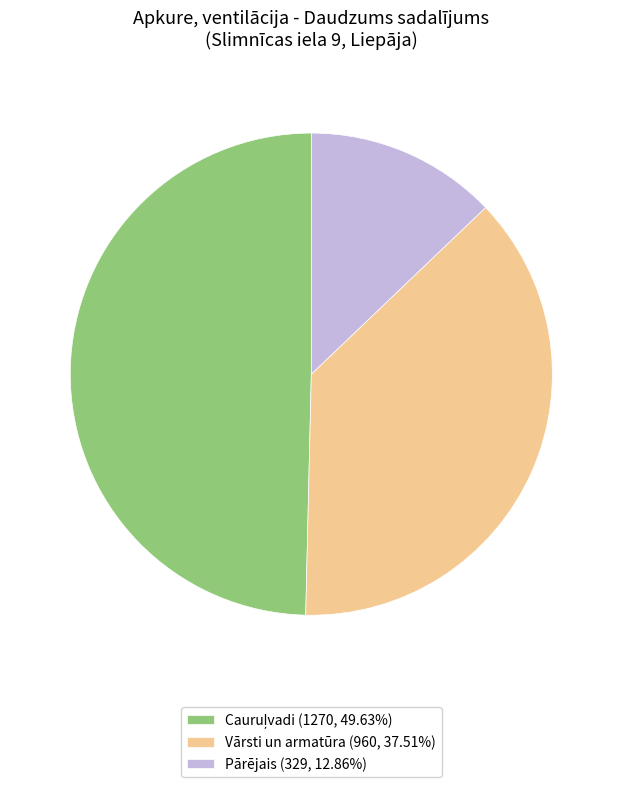

Is the sum of Vārsti un armatūra (960, 37.51%) and Pārējais (329, 12.86%) greater than half?

Yes